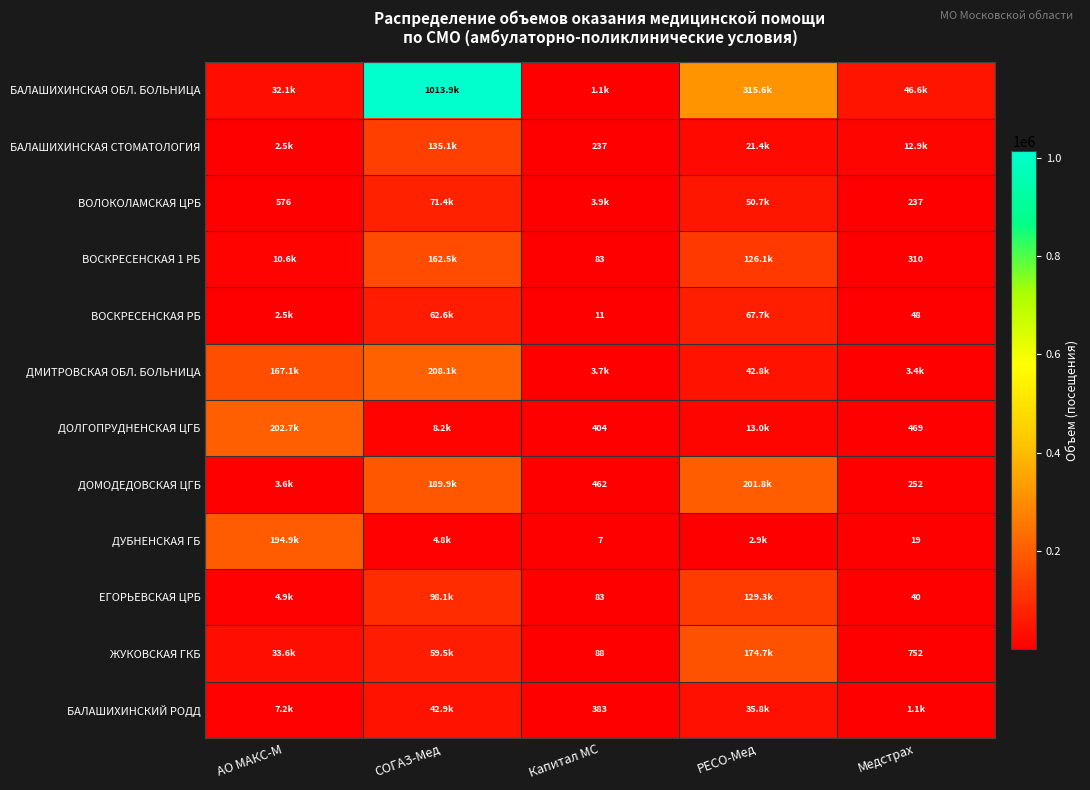

Read the БАЛАШИХИНСКАЯ ОБЛ. БОЛЬНИЦА value at СОГАЗ-Мед.

1013851.2